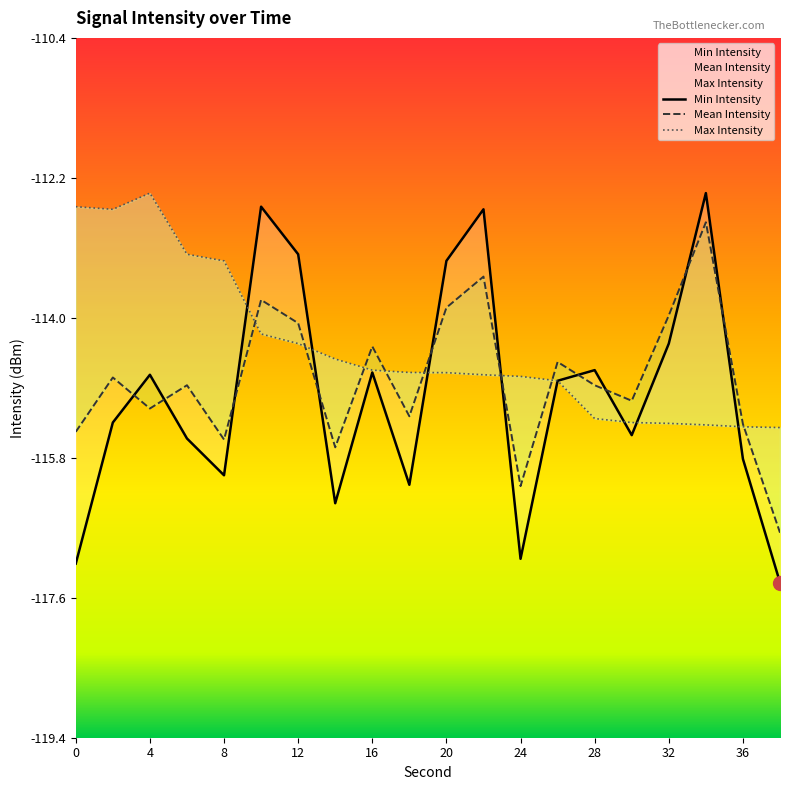

Where is the first local maximum for Max Intensity?

4